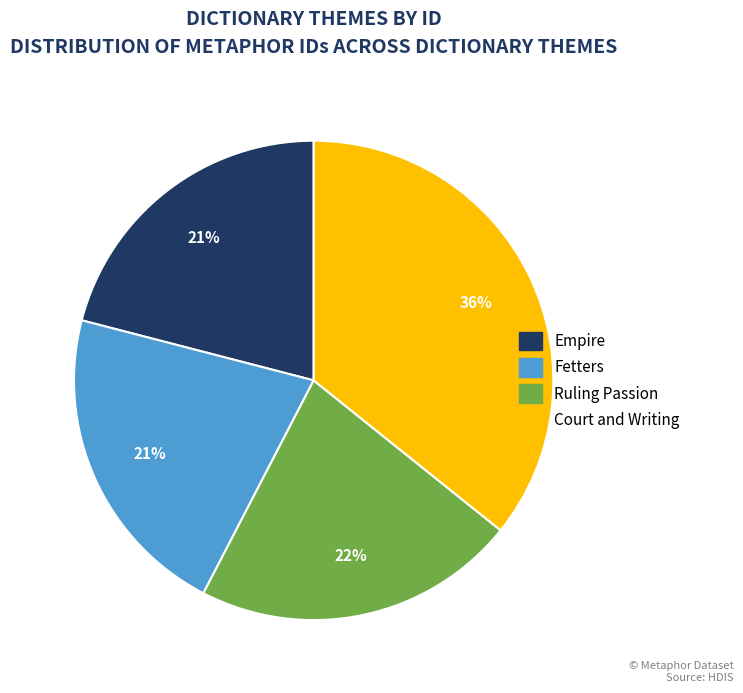

To the nearest percent, what is the average slice percentage?

25%